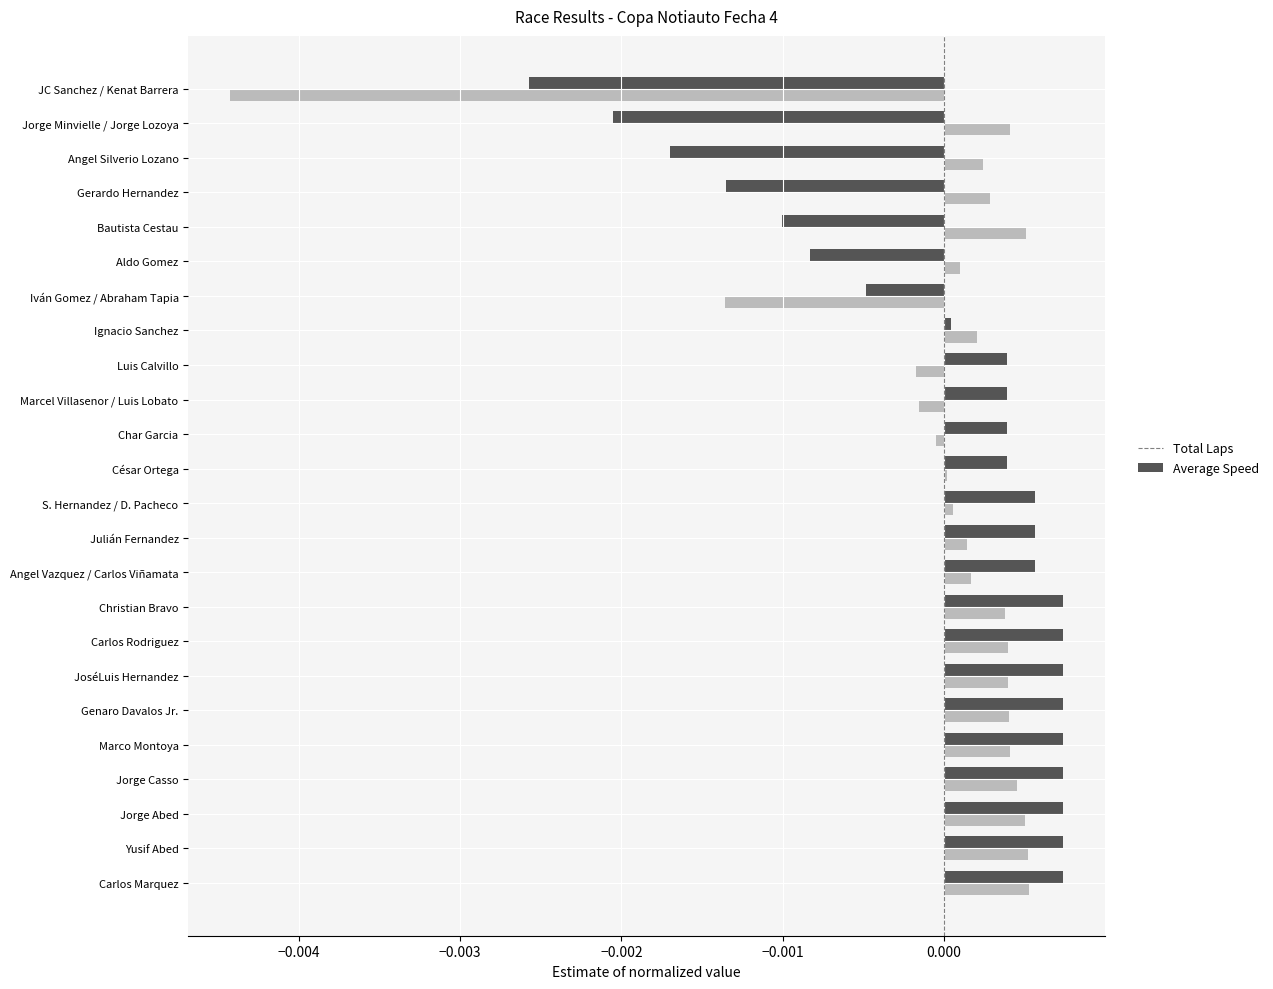

How many distinct data groups are displayed?

2